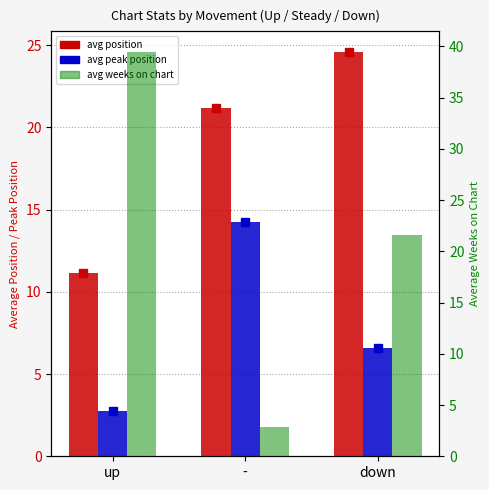

The avg weeks on chart series shows 39.5 at up. True or false?

True